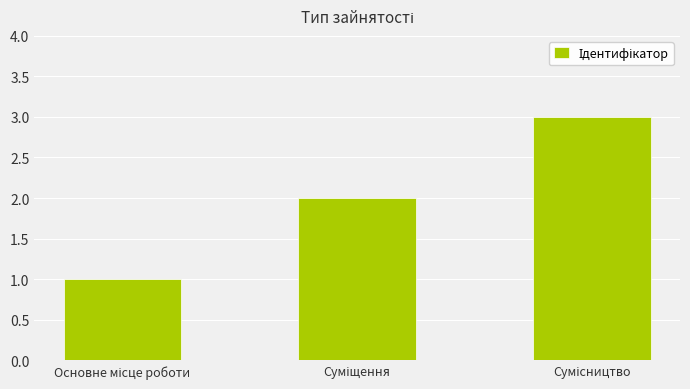

What is the greatest value displayed?

3